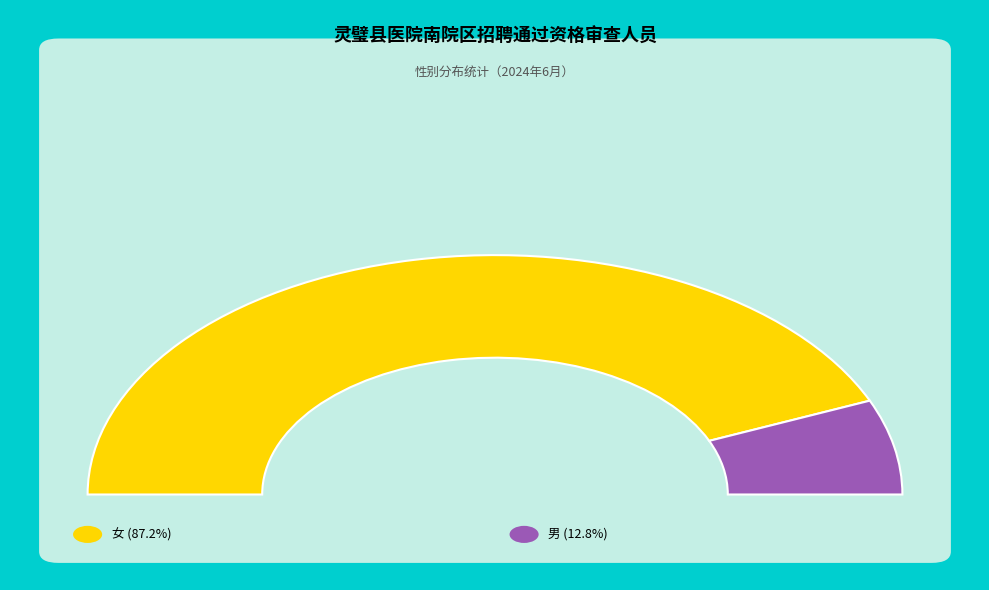

Is 男 the majority of the pie?

No